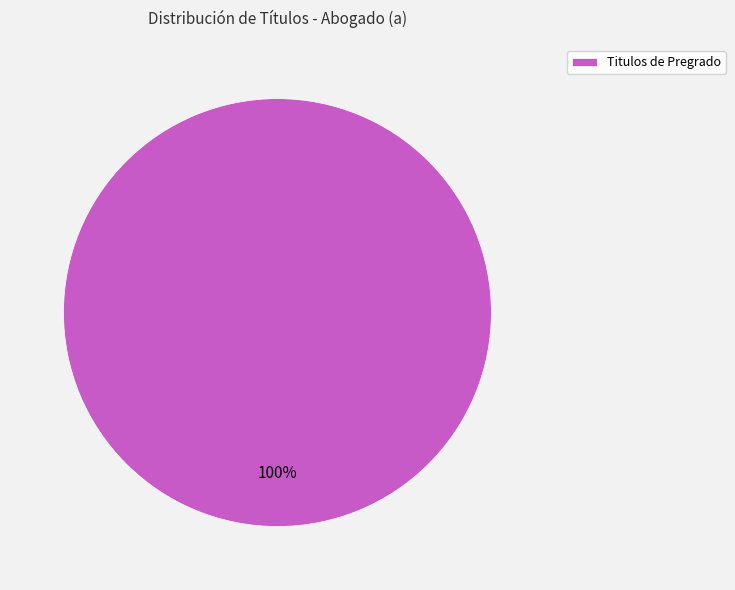

Rank the categories by value from lowest to highest.

Titulos de Pregrado